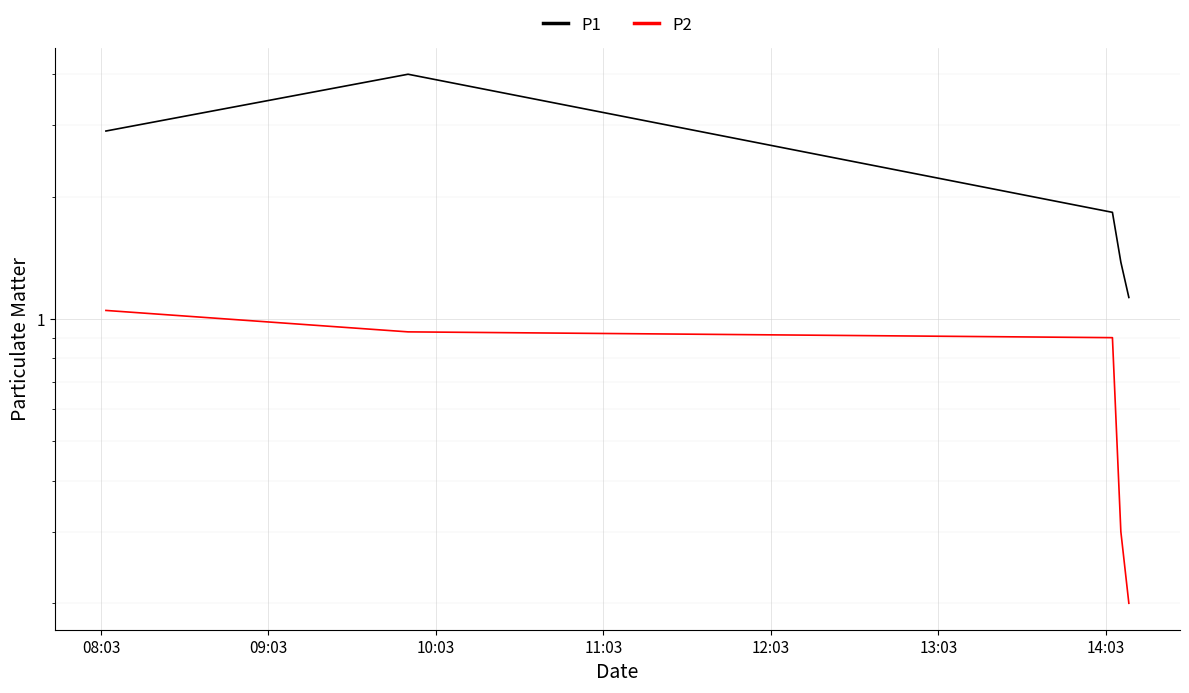

Rank the series by their maximum value, from lowest to highest.

P2, P1